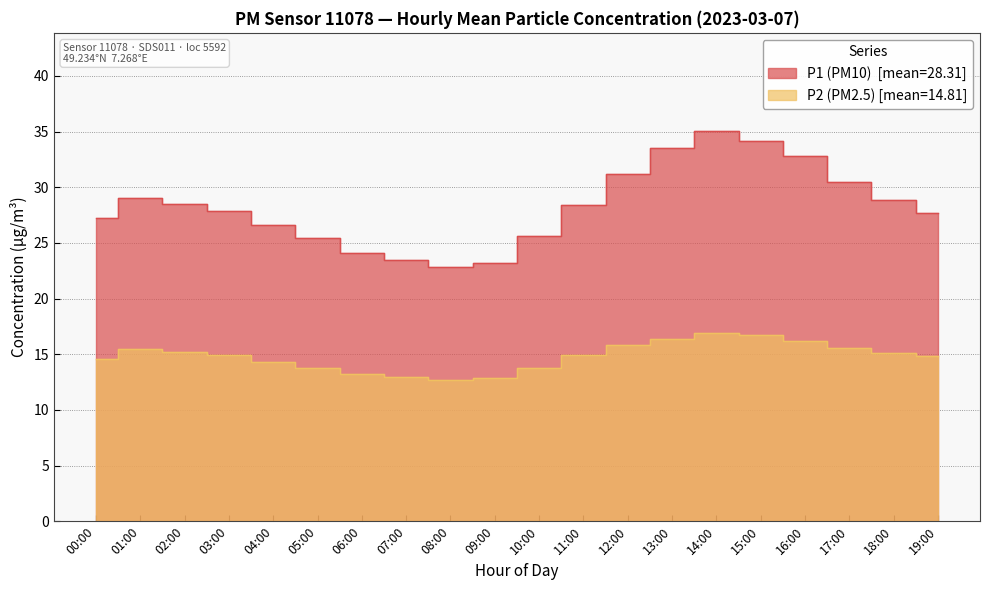

How many data points in P2 are above 14?

14